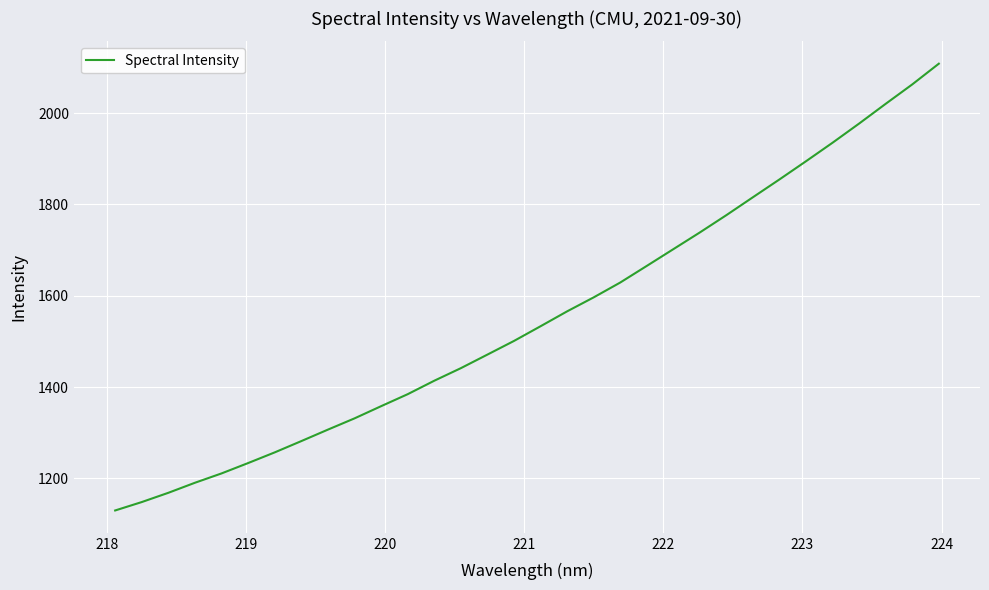

What is the greatest value displayed?

2108.4